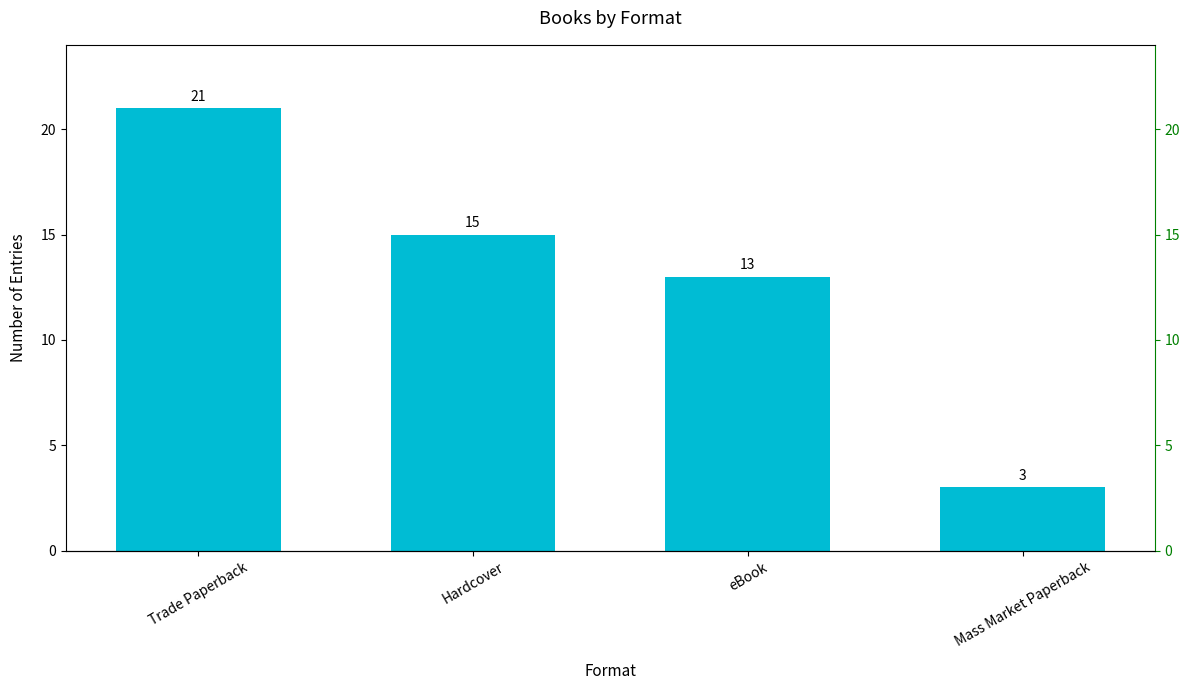

What is the label of the 2nd bar from the right?

eBook